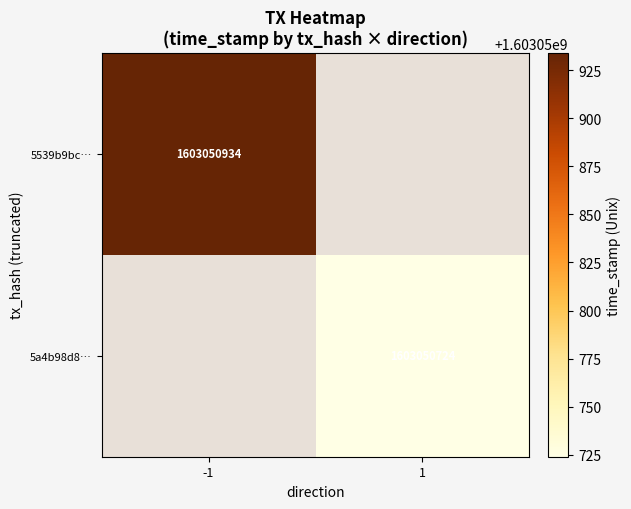

The 5539b9bc19a71f6070d8e5577d0ec7d32f9422f series shows -1 at direction. True or false?

False